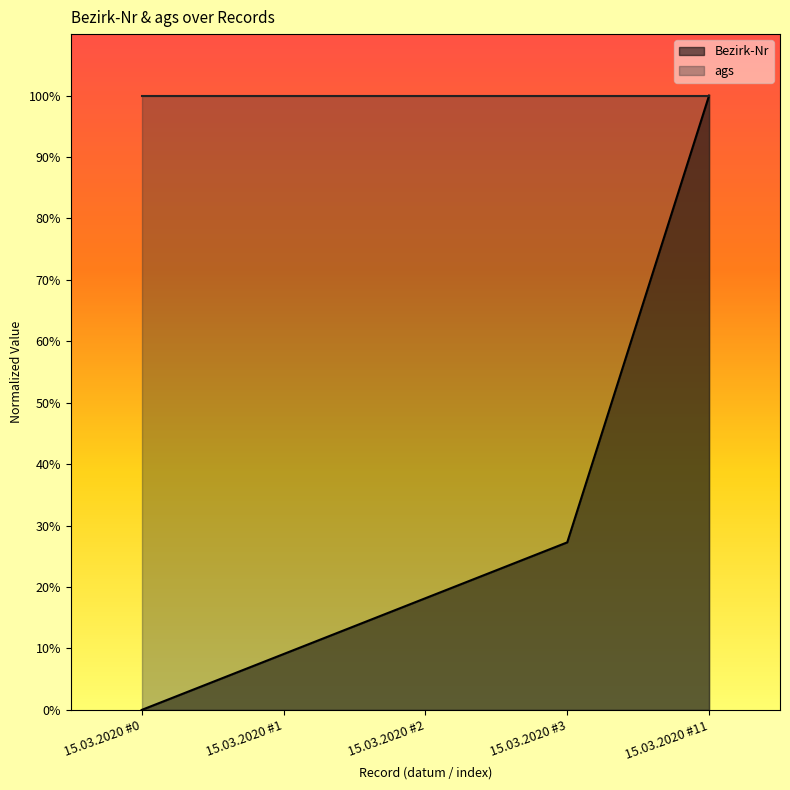

Reading right to left, extract all data points from this chart.

1.0	0.3	0.2	0.1	0.0